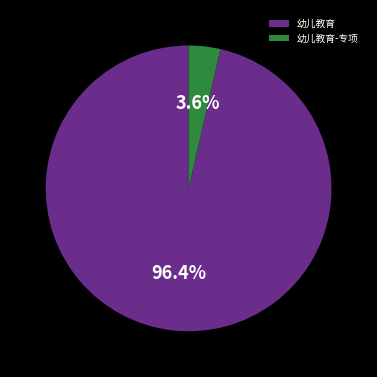

Is the sum of 幼儿教育 and 幼儿教育-专项 greater than half?

Yes